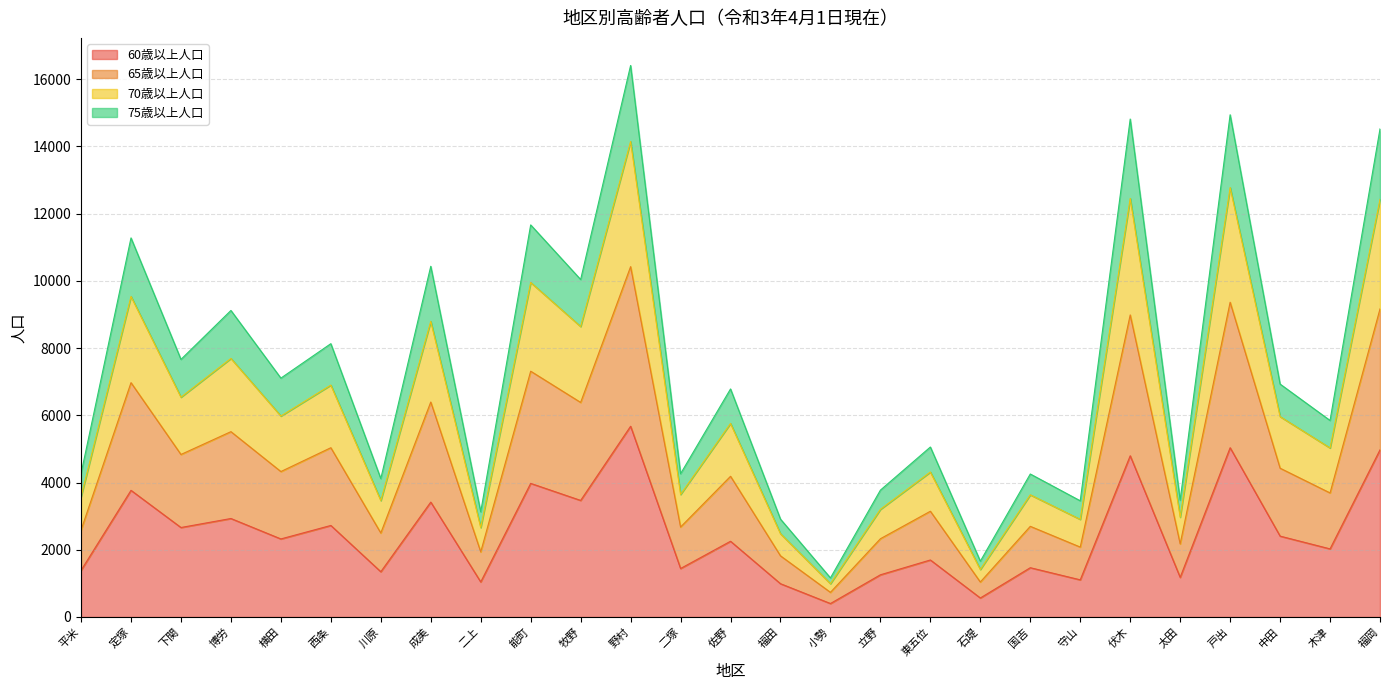

At which label does 60歳以上人口 reach its peak?

野村